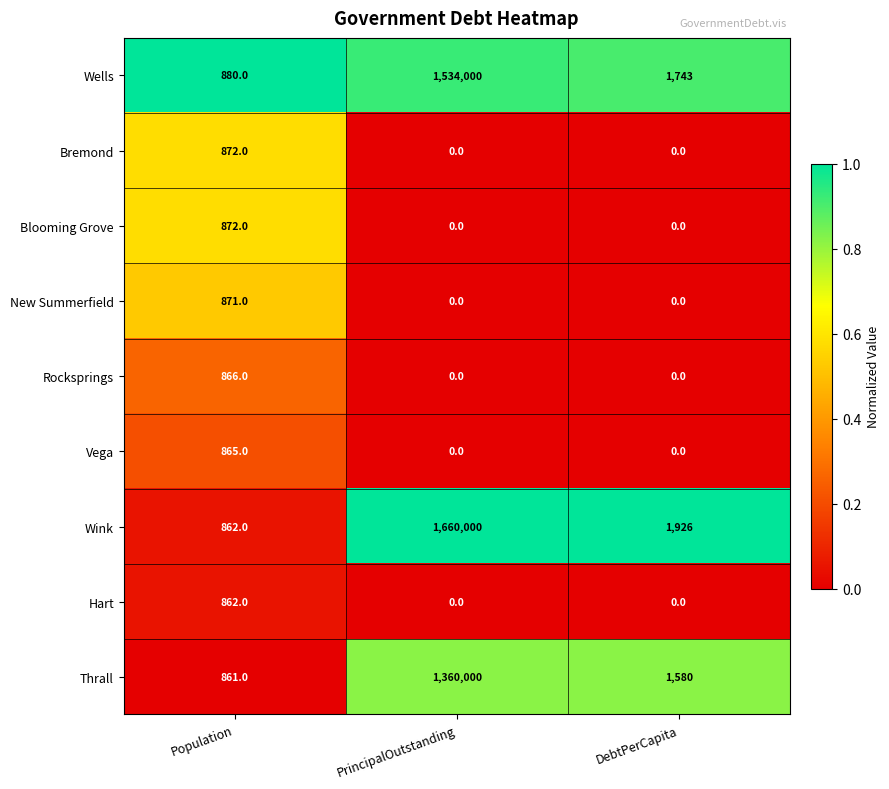

What is the lowest value of the Wink series?

862